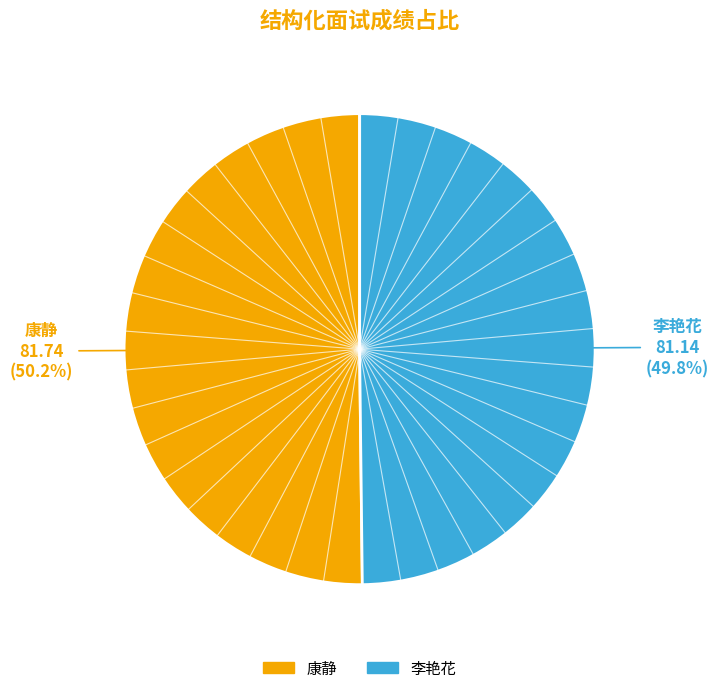

Is it true that 李艳花 is 58% of the pie?

False